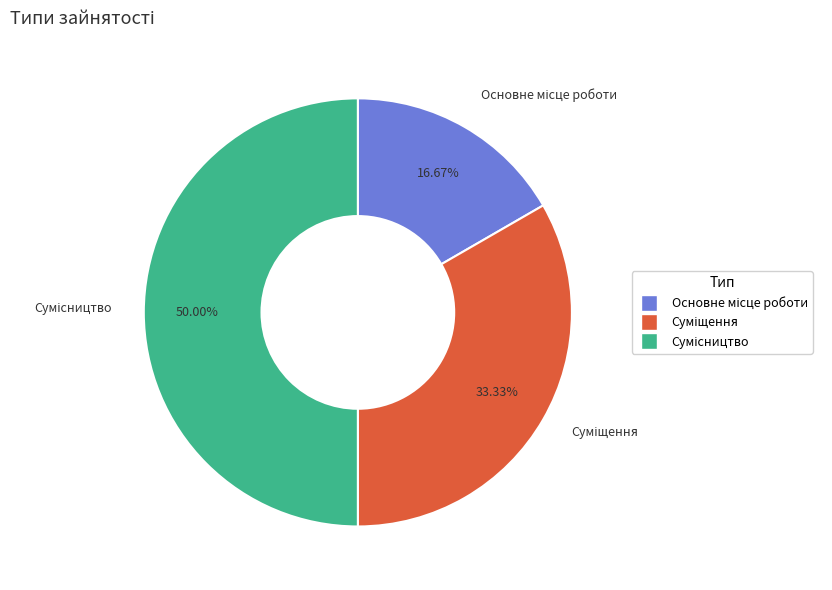

Rank the categories by value from highest to lowest.

Сумісництво, Суміщення, Основне місце роботи